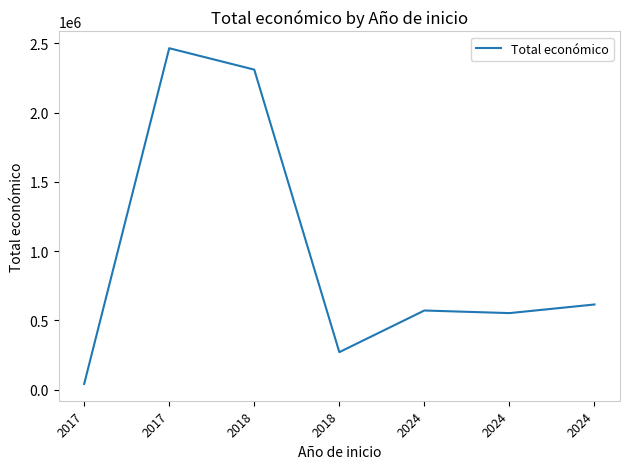

The value at 2024 is 553196. True or false?

True